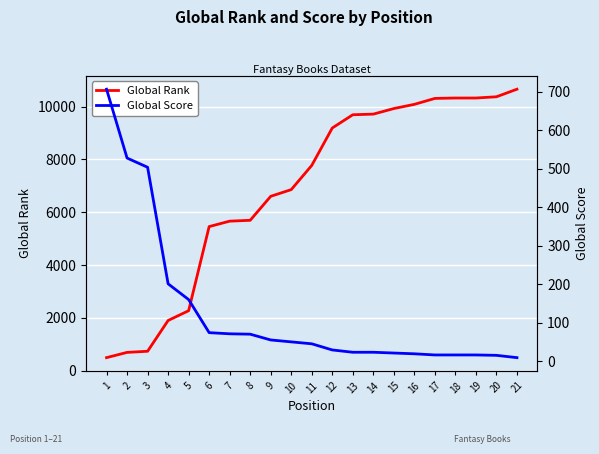

What is the maximum value shown in the chart?

10662